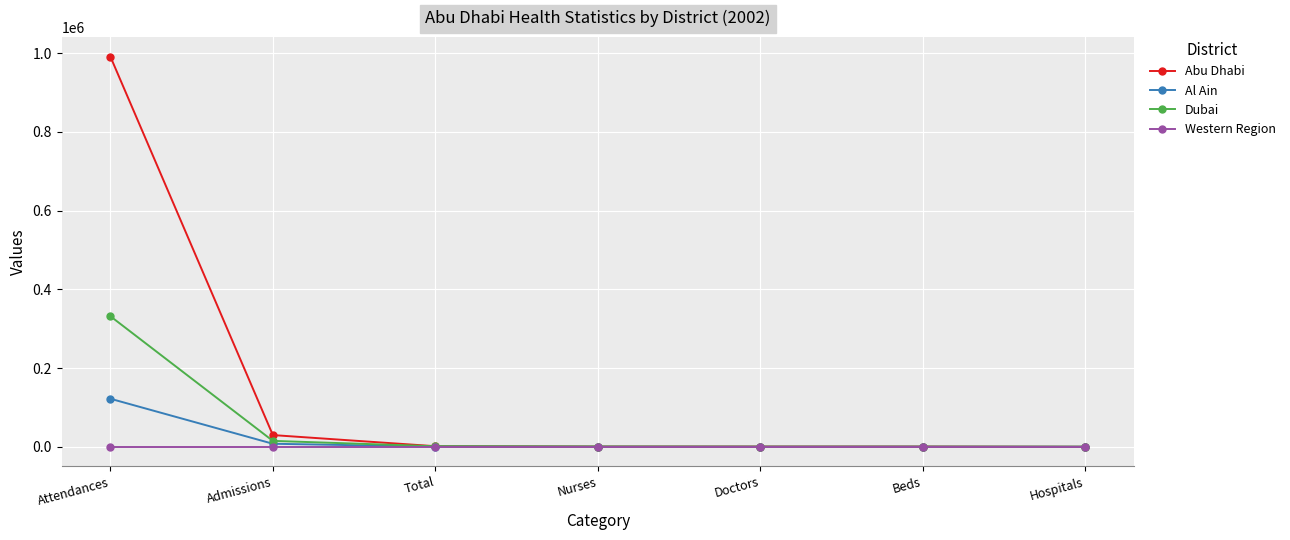

Which series has the largest range (max minus min)?

Abu Dhabi